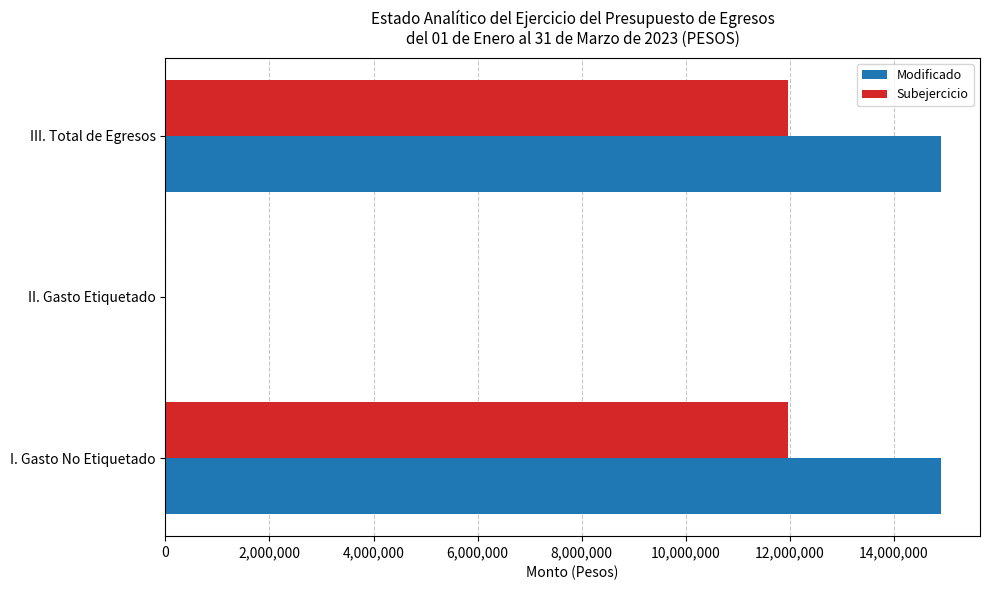

Which series has the largest total across all categories?

Modificado